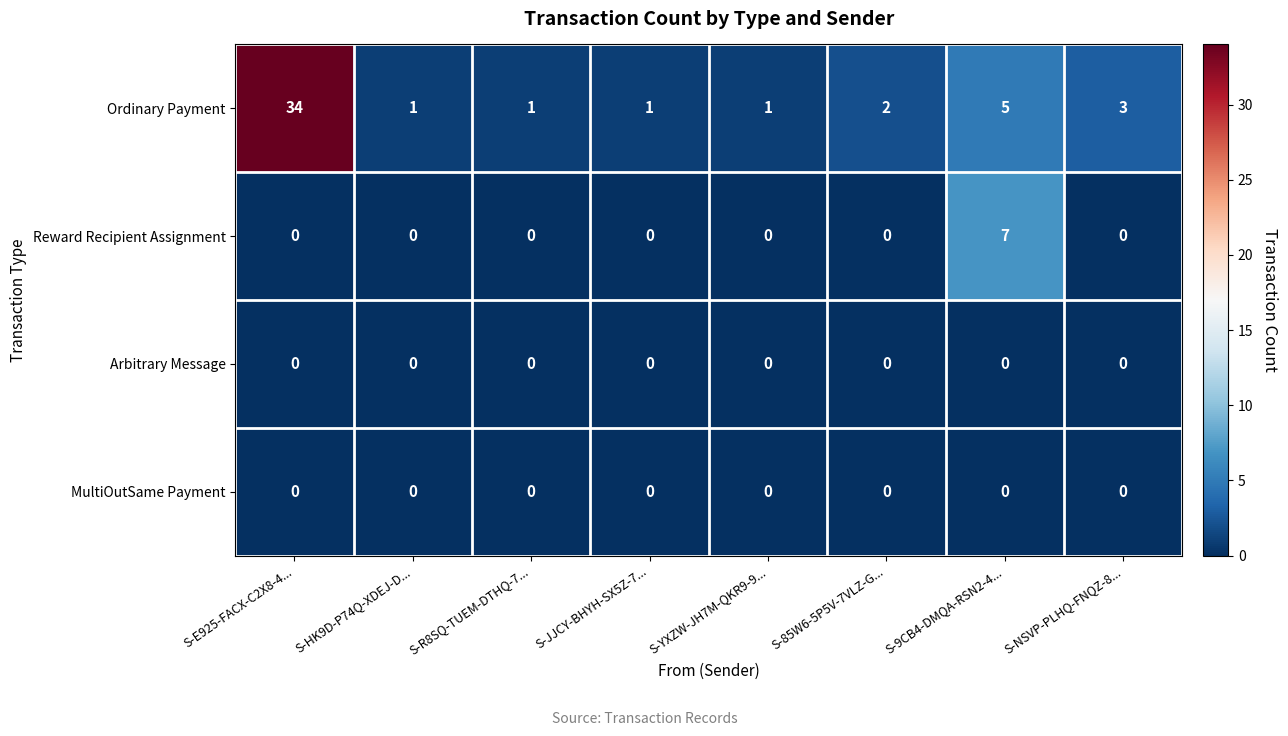

Is it true that Ordinary Payment equals 1 at S-YXZW-JH7M-QKR9-9...?

True